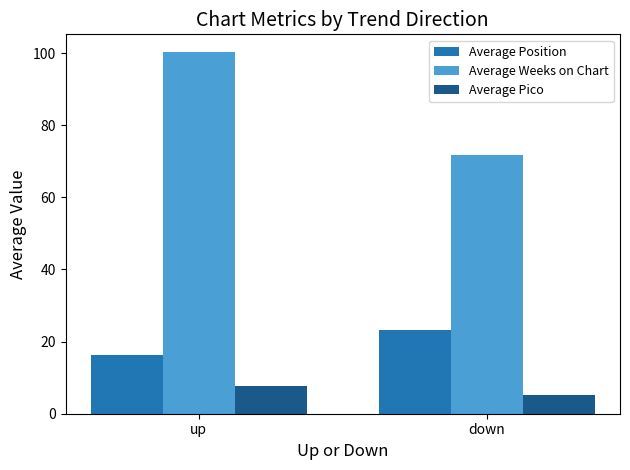

Which series changed the most between up and down?

Average Weeks on Chart